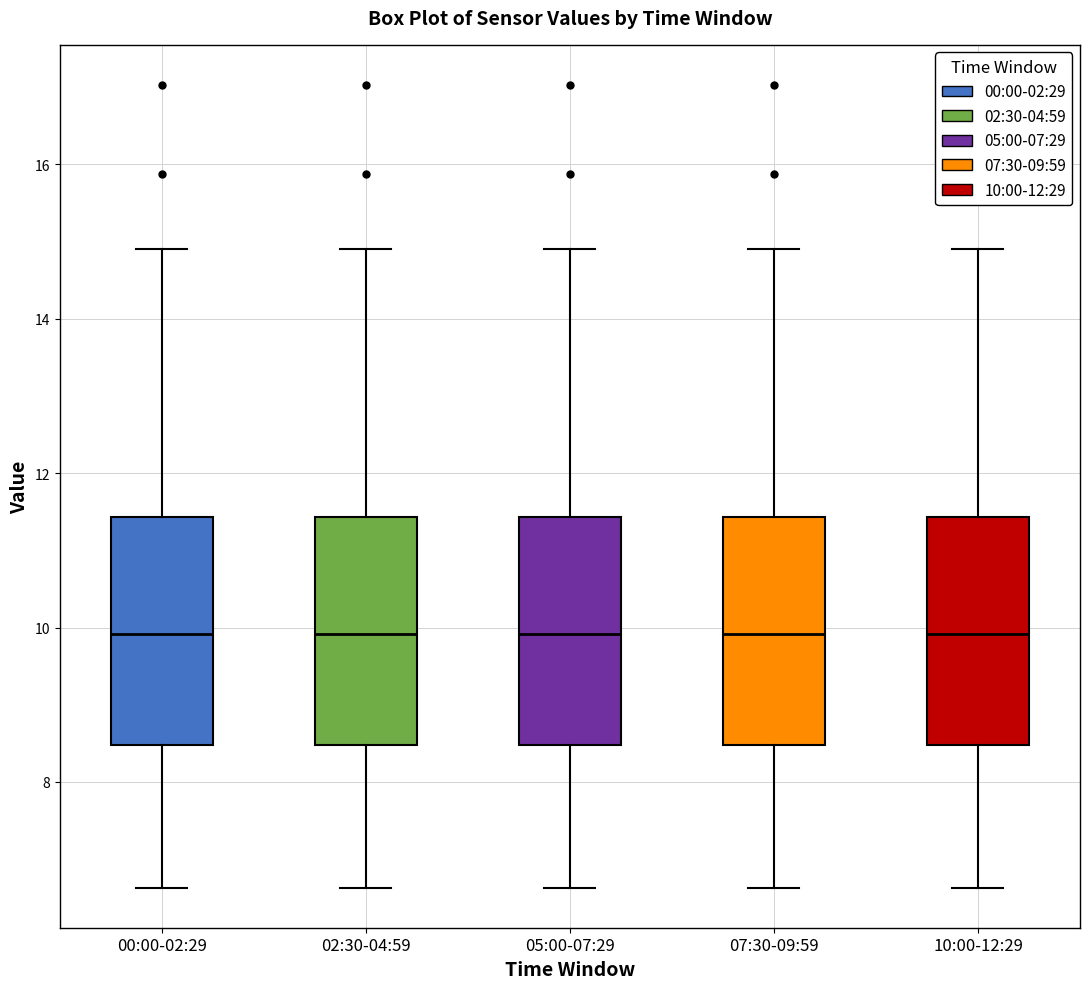

Reading left to right, read every box against the y-axis: the position of its median line, the range the box covers, and the ends of its whiskers. The values are not printed on the chart, so give them approximately, as read against the axis.

00:00-02:29: median 10.0, box 8.4 to 11.4, whiskers 6.6 to 15.0
02:30-04:59: median 10.0, box 8.4 to 11.4, whiskers 6.6 to 15.0
05:00-07:29: median 10.0, box 8.4 to 11.4, whiskers 6.6 to 15.0
07:30-09:59: median 10.0, box 8.4 to 11.4, whiskers 6.6 to 15.0
10:00-12:29: median 10.0, box 8.4 to 11.4, whiskers 6.6 to 15.0